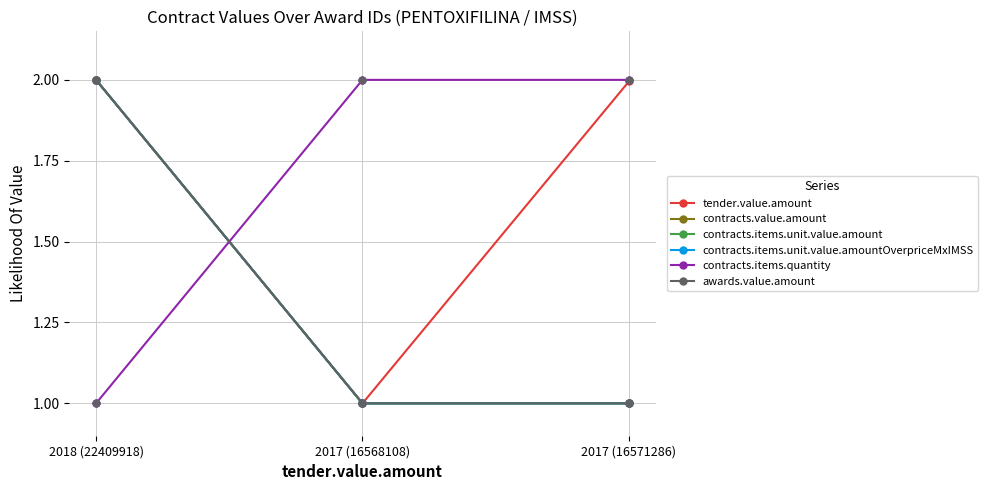

What is the total value across all series at 2017 (16568108)?

7.0